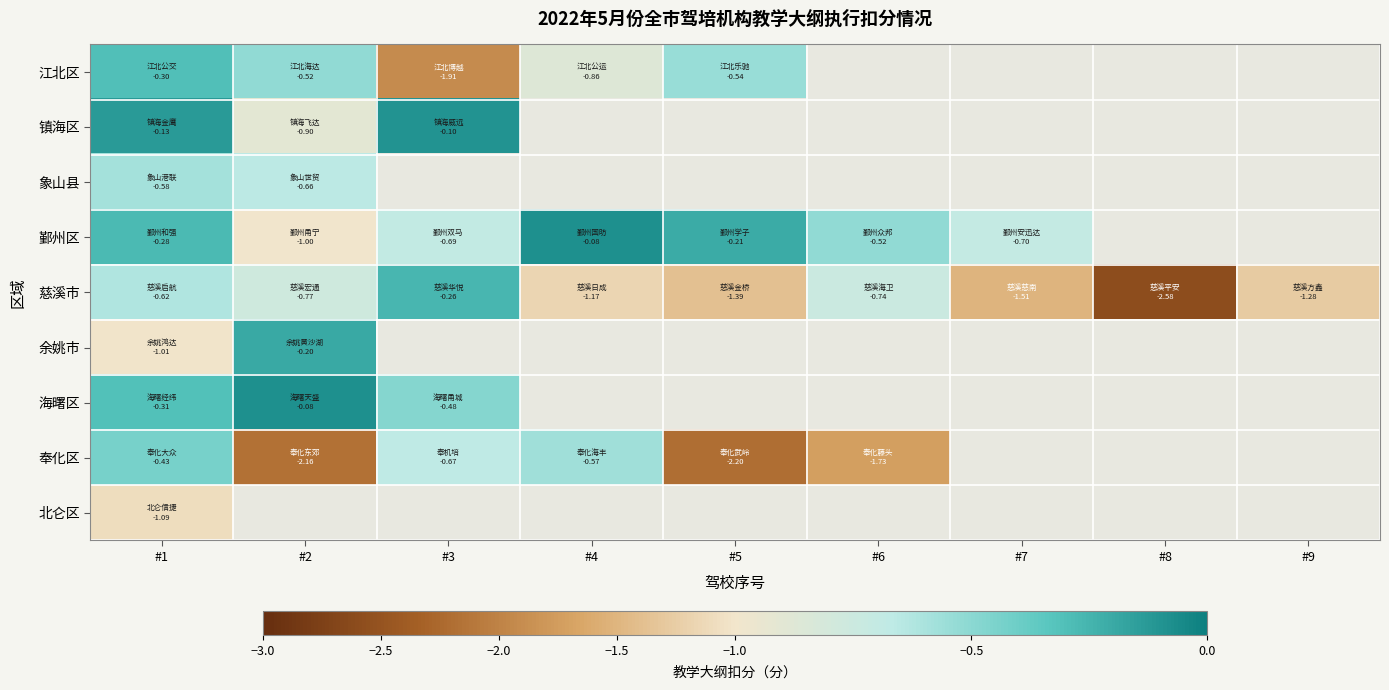

Reading right to left, what are all the values shown in this chart?

江北区: #9=0.0	#8=0.0	#7=0.0	#6=0.0	#5=-0.5	#4=-0.9	#3=-1.9	#2=-0.5	#1=-0.3
镇海区: #9=0.0	#8=0.0	#7=0.0	#6=0.0	#5=0.0	#4=0.0	#3=-0.1	#2=-0.9	#1=-0.1
象山县: #9=0.0	#8=0.0	#7=0.0	#6=0.0	#5=0.0	#4=0.0	#3=0.0	#2=-0.7	#1=-0.6
鄞州区: #9=0.0	#8=0.0	#7=-0.7	#6=-0.5	#5=-0.2	#4=-0.1	#3=-0.7	#2=-1.0	#1=-0.3
慈溪市: #9=-1.3	#8=-2.6	#7=-1.5	#6=-0.7	#5=-1.4	#4=-1.2	#3=-0.3	#2=-0.8	#1=-0.6
余姚市: #9=0.0	#8=0.0	#7=0.0	#6=0.0	#5=0.0	#4=0.0	#3=0.0	#2=-0.2	#1=-1.0
海曙区: #9=0.0	#8=0.0	#7=0.0	#6=0.0	#5=0.0	#4=0.0	#3=-0.5	#2=-0.1	#1=-0.3
奉化区: #9=0.0	#8=0.0	#7=0.0	#6=-1.7	#5=-2.2	#4=-0.6	#3=-0.7	#2=-2.2	#1=-0.4
北仑区: #9=0.0	#8=0.0	#7=0.0	#6=0.0	#5=0.0	#4=0.0	#3=0.0	#2=0.0	#1=-1.1